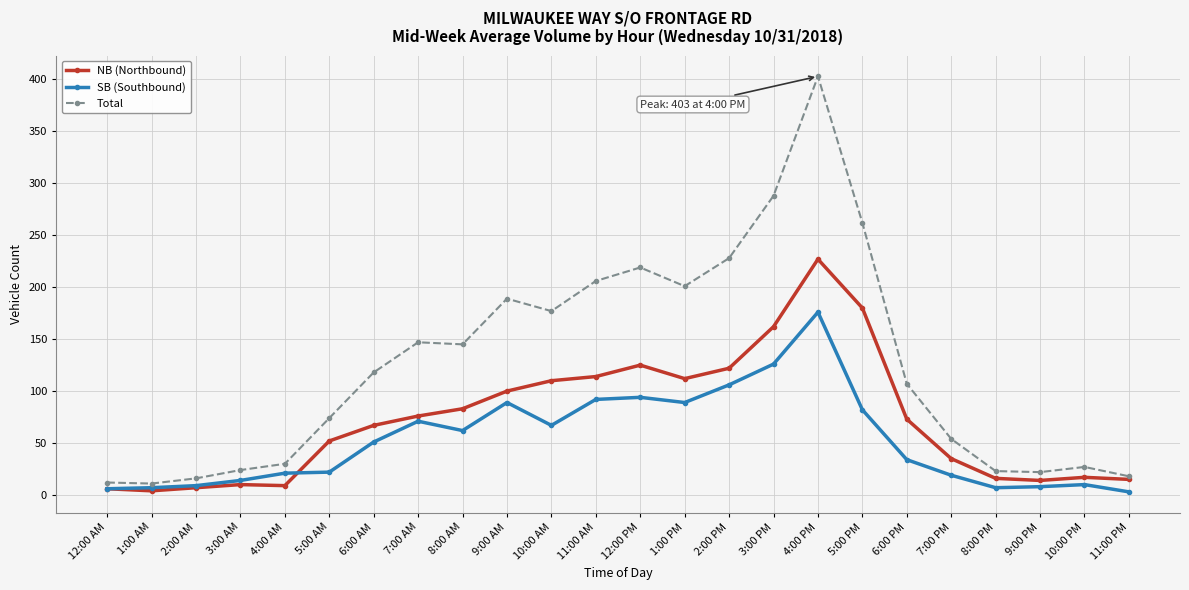

True or false: NB (Northbound) has more than 0 points higher than both neighbors.

True